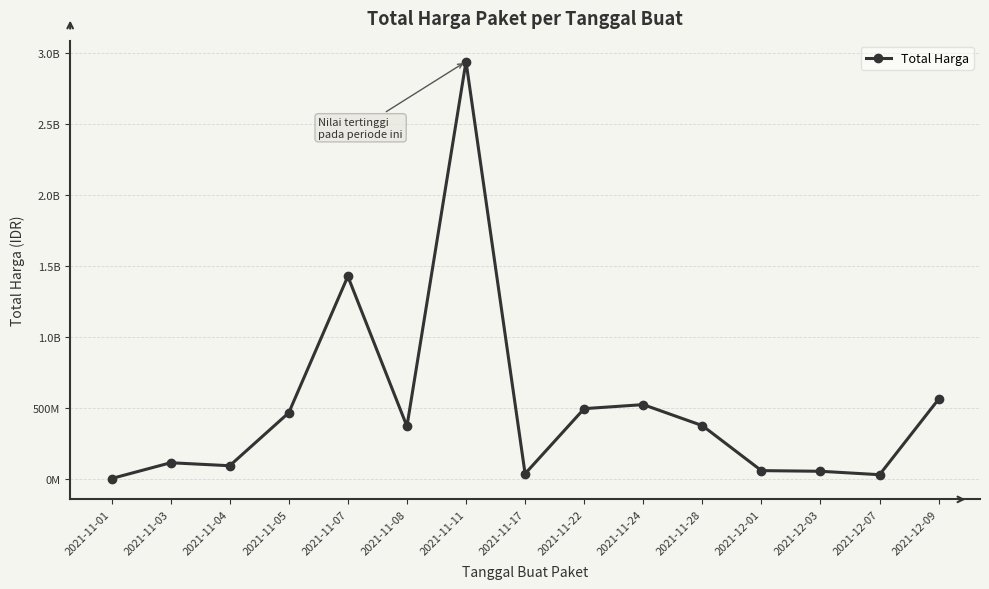

What is the sum of all values?

7518385438